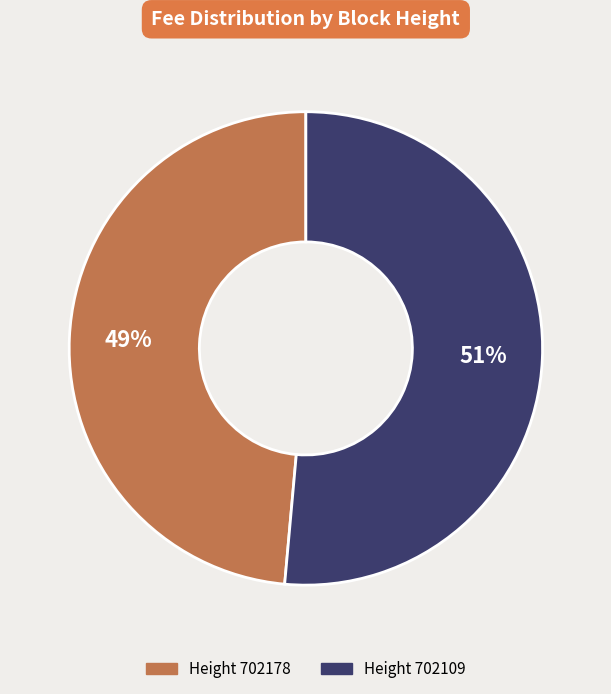

Does any single category account for the majority?

Yes